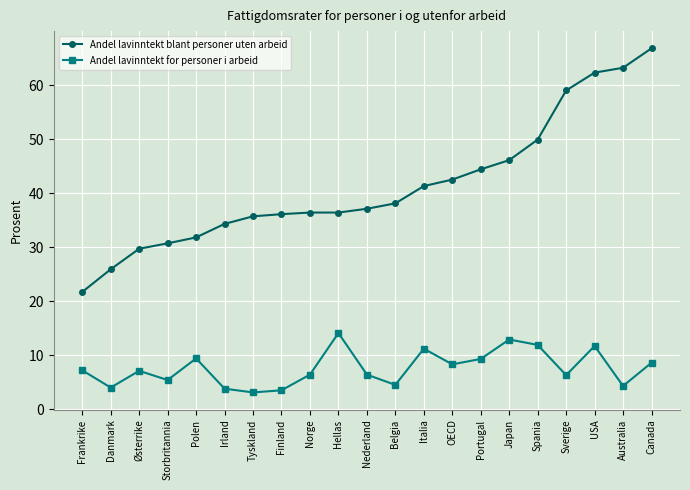

At Storbritannia, list the series in order from largest to smallest.

Andel lavinntekt blant personer uten arbeid, Andel lavinntekt for personer i arbeid